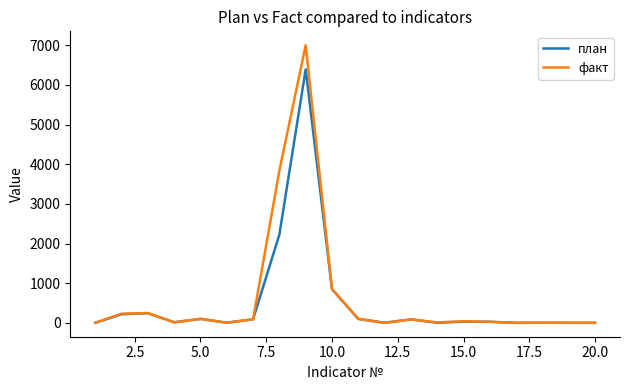

True or false: факт has more than 0 points higher than both neighbors.

True